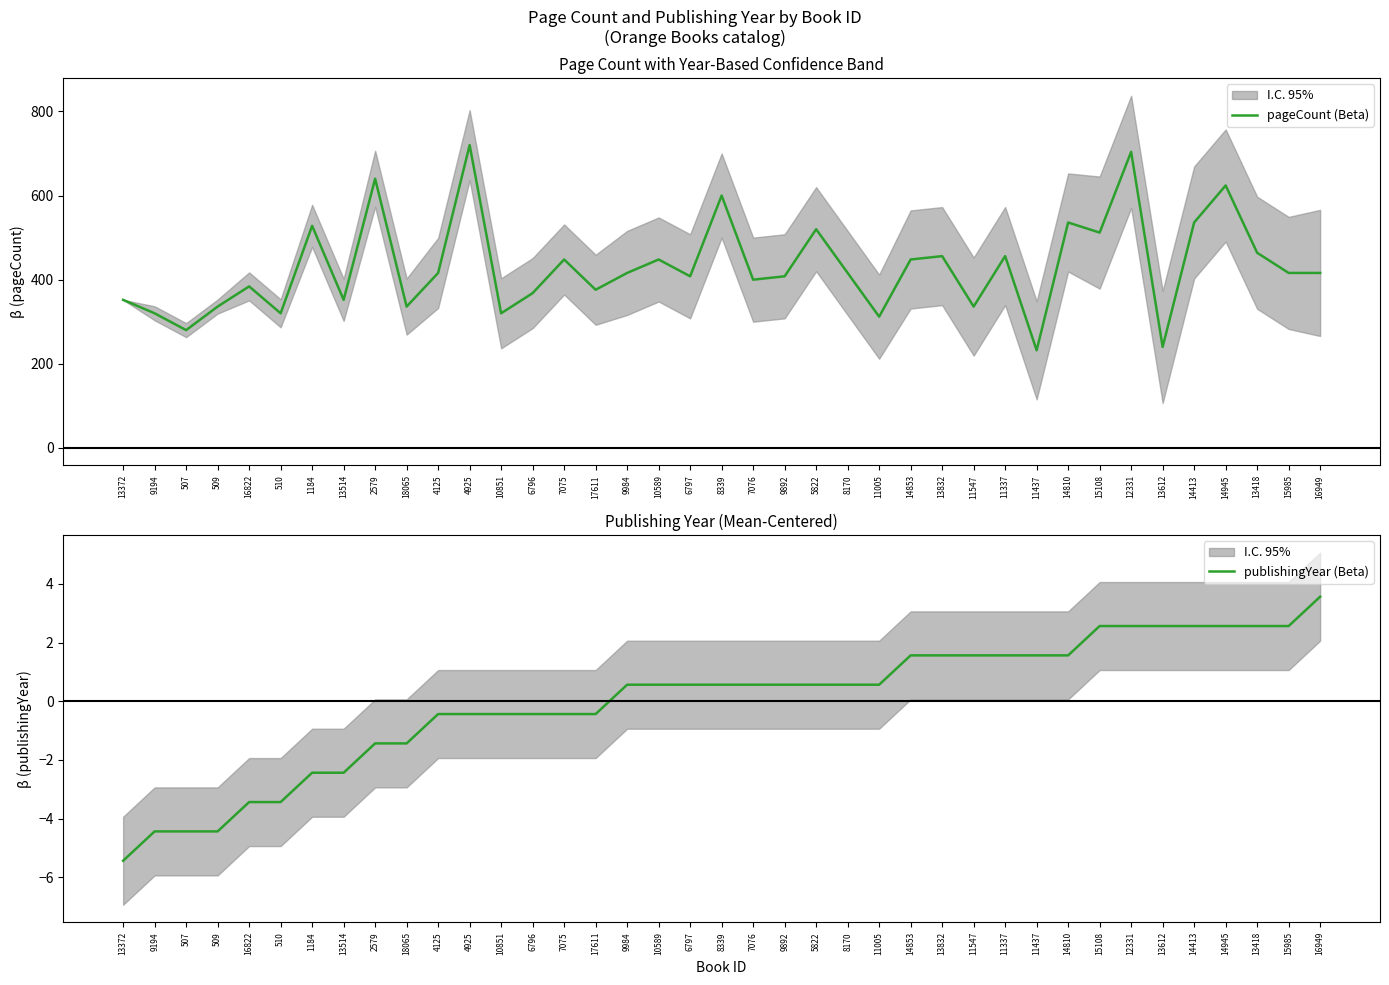

Which has a higher value, 9984 or 8339?

8339